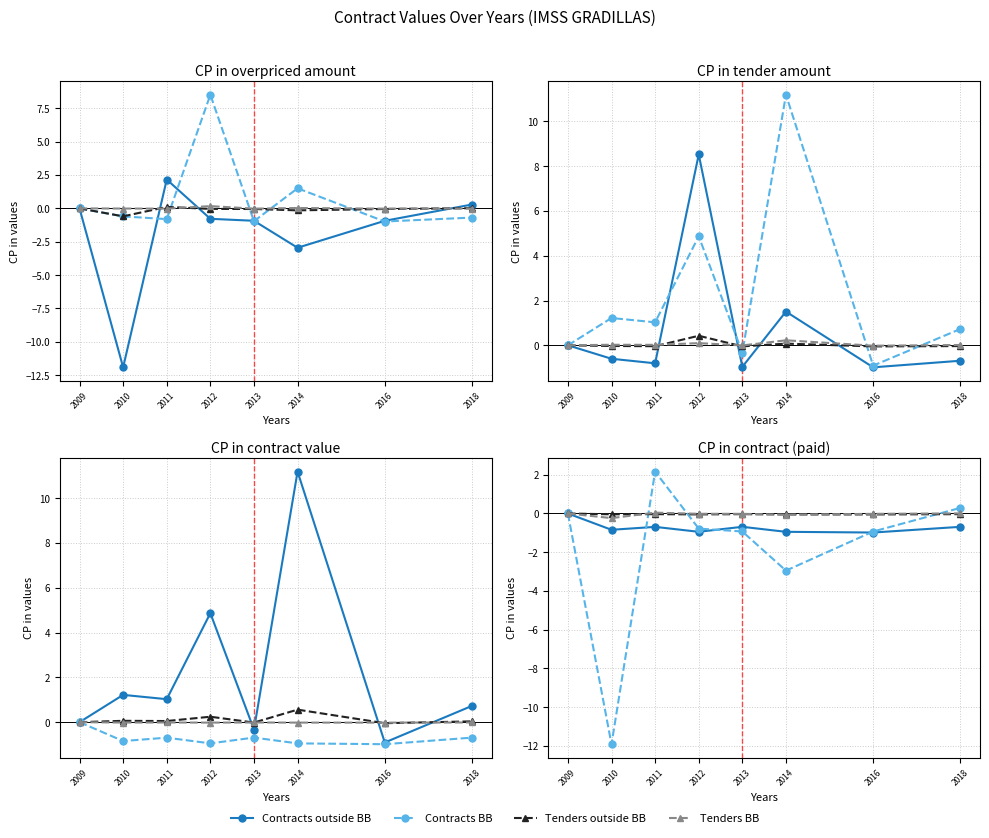

What is the difference between the highest and lowest values at 2010?

11.9